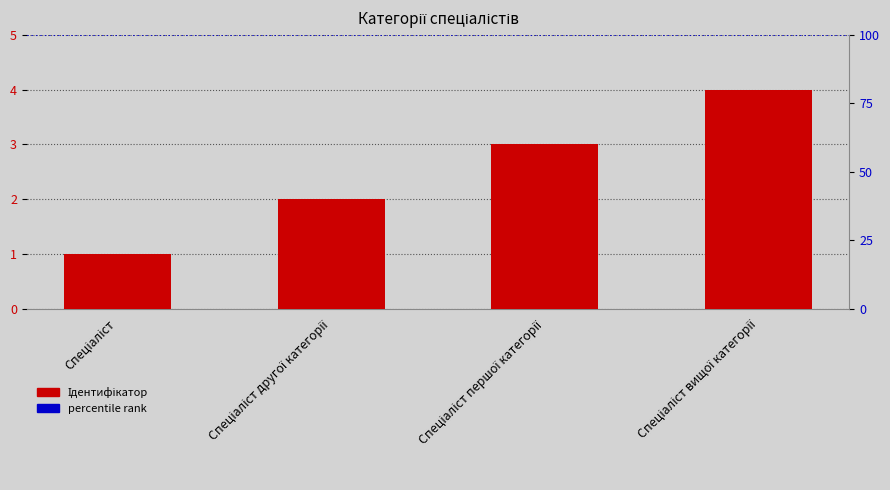

What is the average value?

2